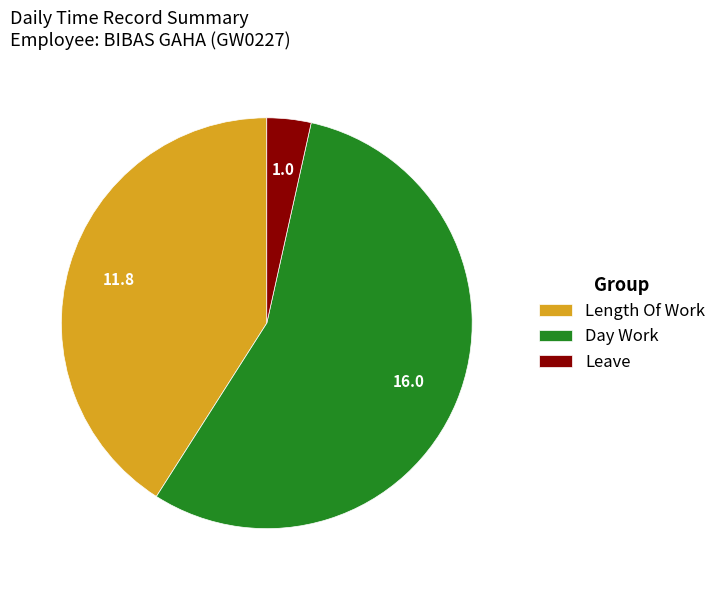

Count the number of slices in the pie.

3